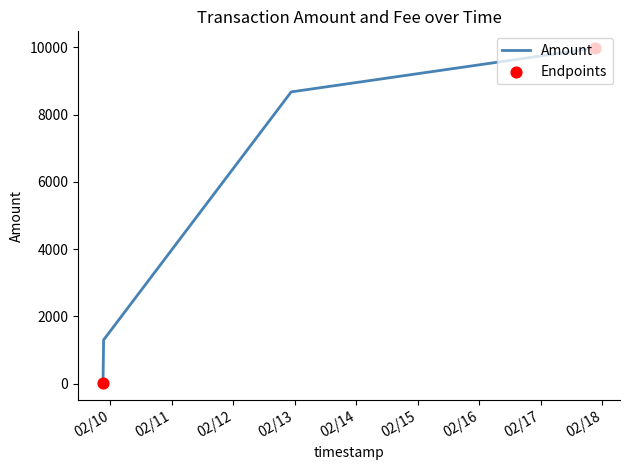

True or false: there are more than 1 points higher than both neighbors.

False